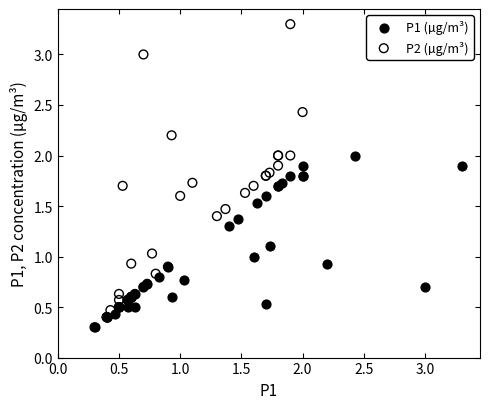

Which series has the widest spread of Y values?

P2 (µg/m³)